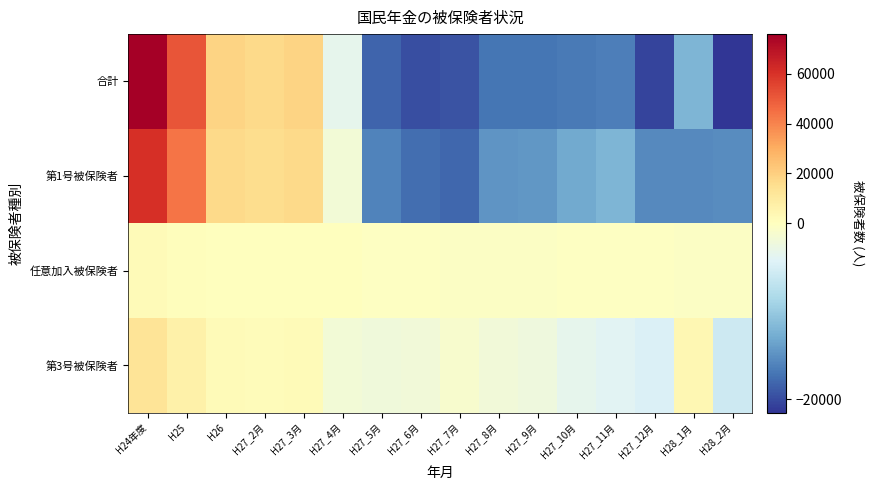

Which has a higher value, H27_9月 or H25?

H25